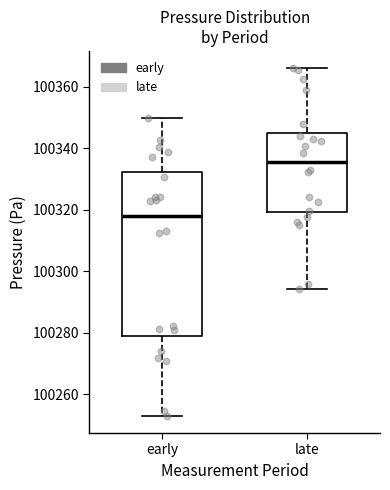

Reading left to right, transcribe this box plot: for each box, give where its median line is, the range the box spans, and where its two whiskers end, as read against the y-axis. The values are not printed on the chart, so give them approximately, as read against the axis.

early: median 100318, box 100280 to 100332, whiskers 100254 to 100350
late: median 100336, box 100320 to 100344, whiskers 100294 to 100366